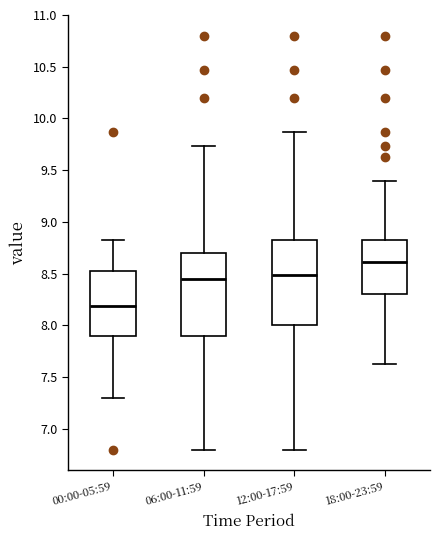

Where does the lower whisker of the box for 00:00-05:59 end on the y-axis? The values are not printed on the chart, so give them approximately, as read against the axis.

7.30